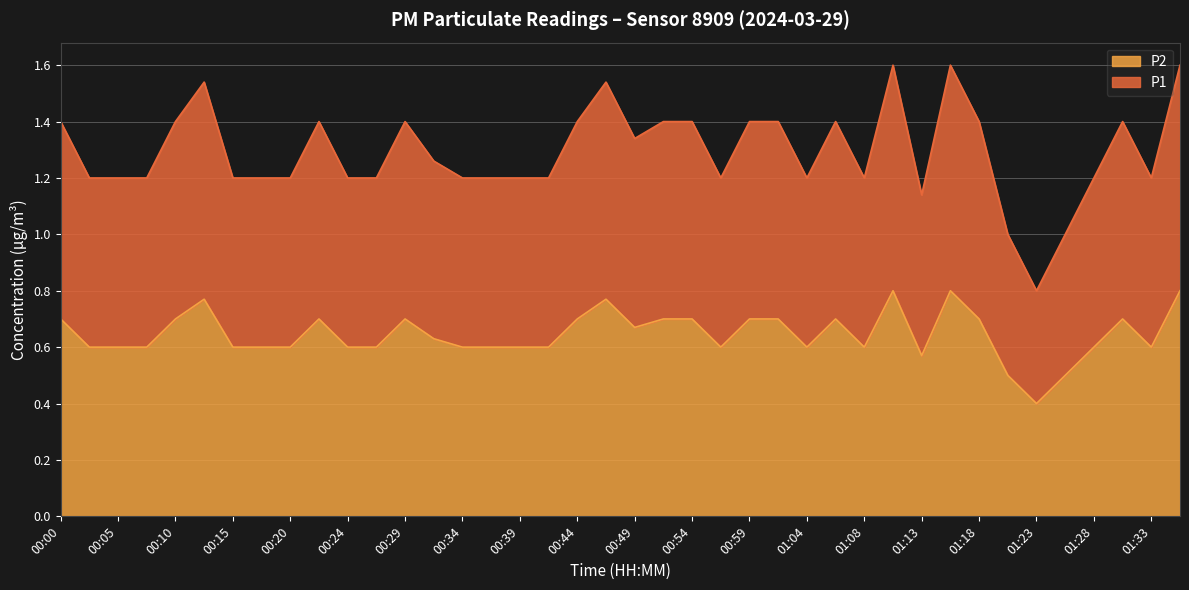

True or false: P1 and P2 cross at least once.

False